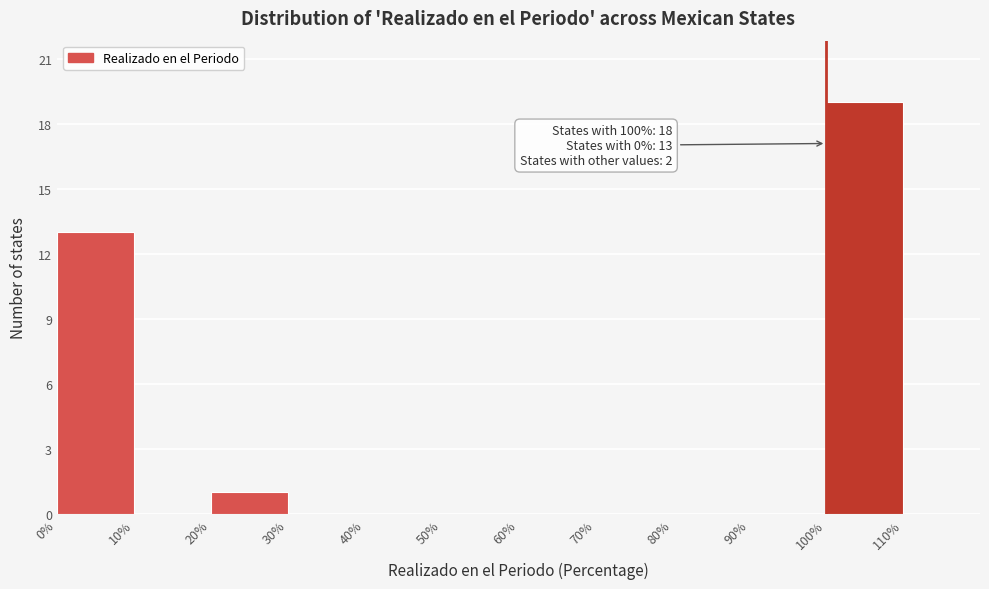

Over which range of the x-axis is the bar tallest?

100 to 110